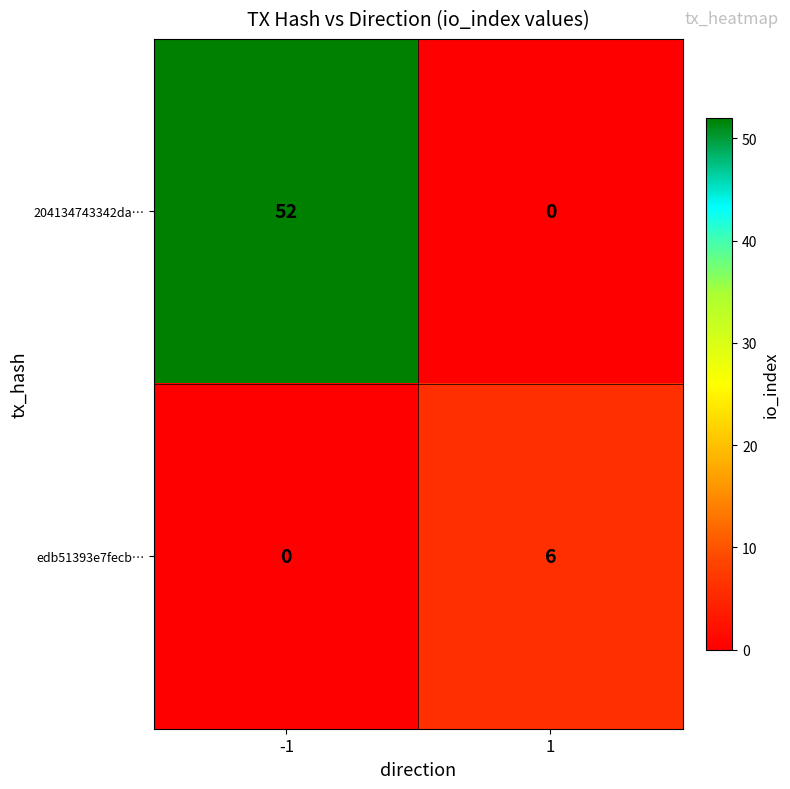

True or false: edb51393e7fecb… has a value of 0 at -1.

True